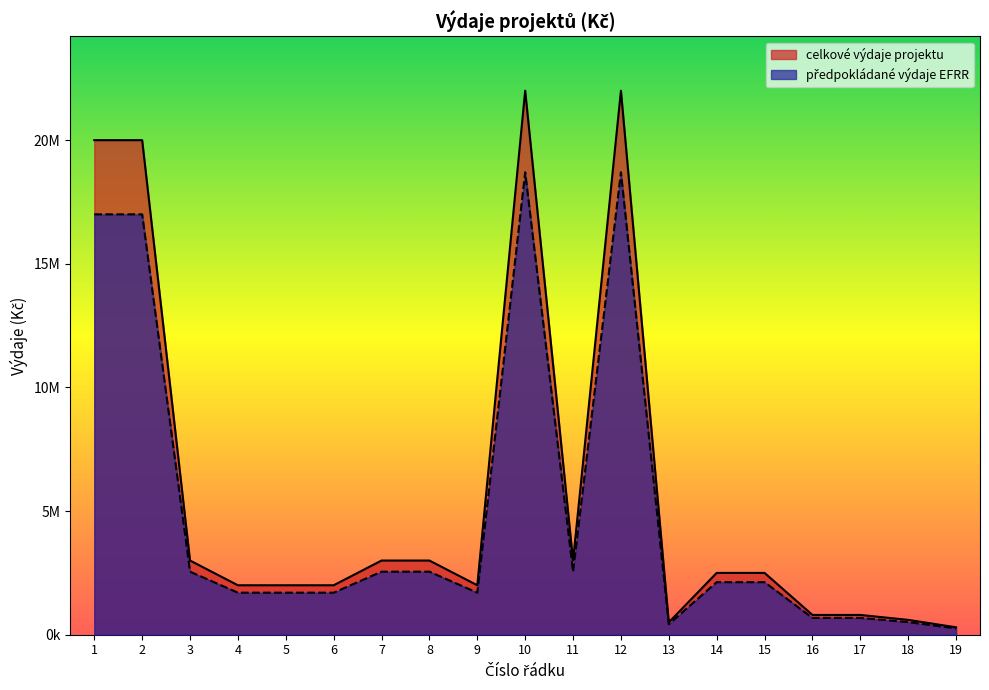

True or false: předpokládané výdaje EFRR and celkové výdaje projektu intersect in this chart.

False